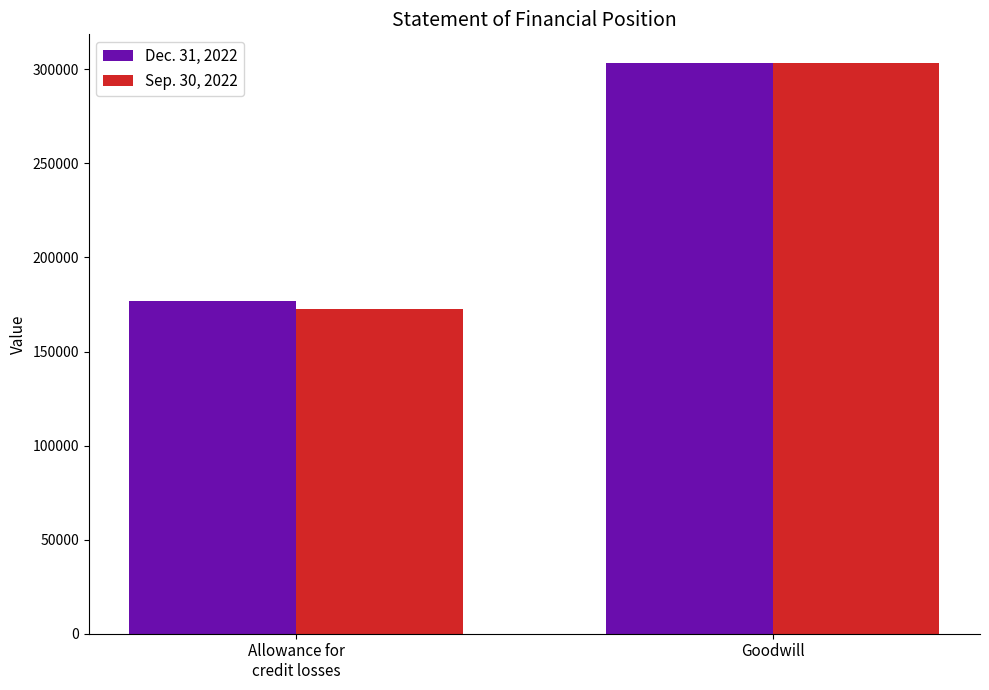

What is the label of the 1st bar from the right?

Goodwill